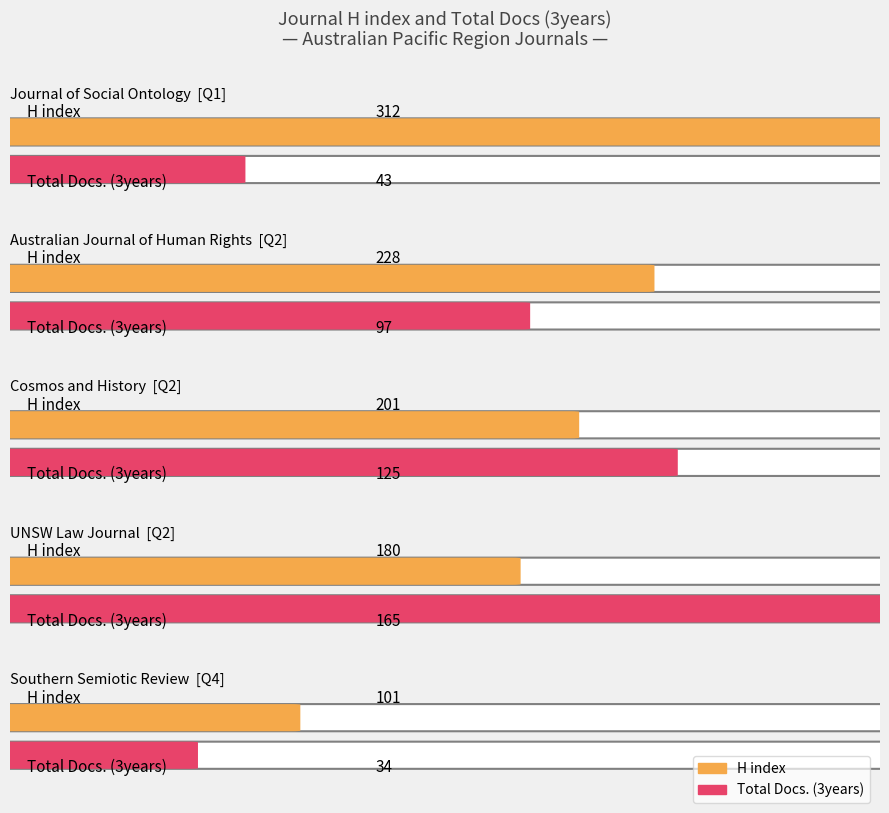

What is the total value across all series at Q4?

135